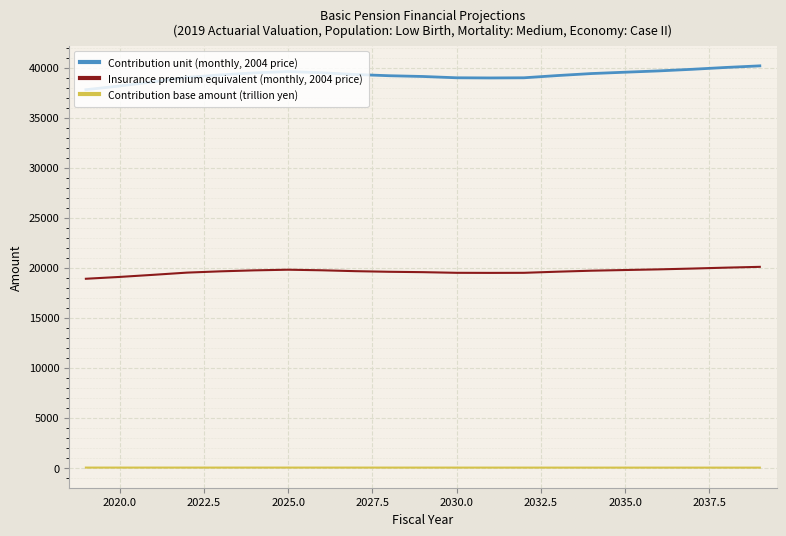

Which series has the largest range (max minus min)?

Contribution unit (monthly, 2004 price)